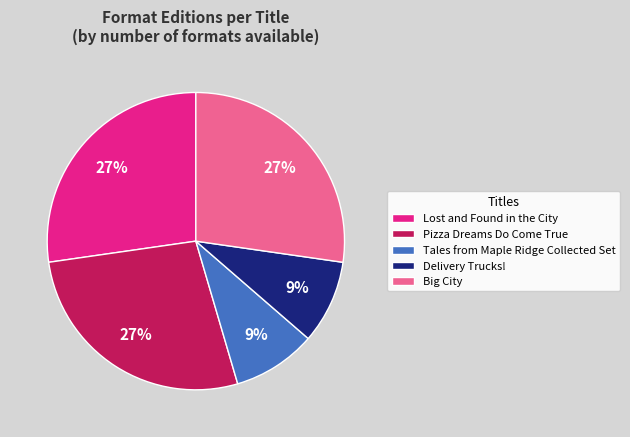

Is Pizza Dreams Do Come True the majority of the pie?

No